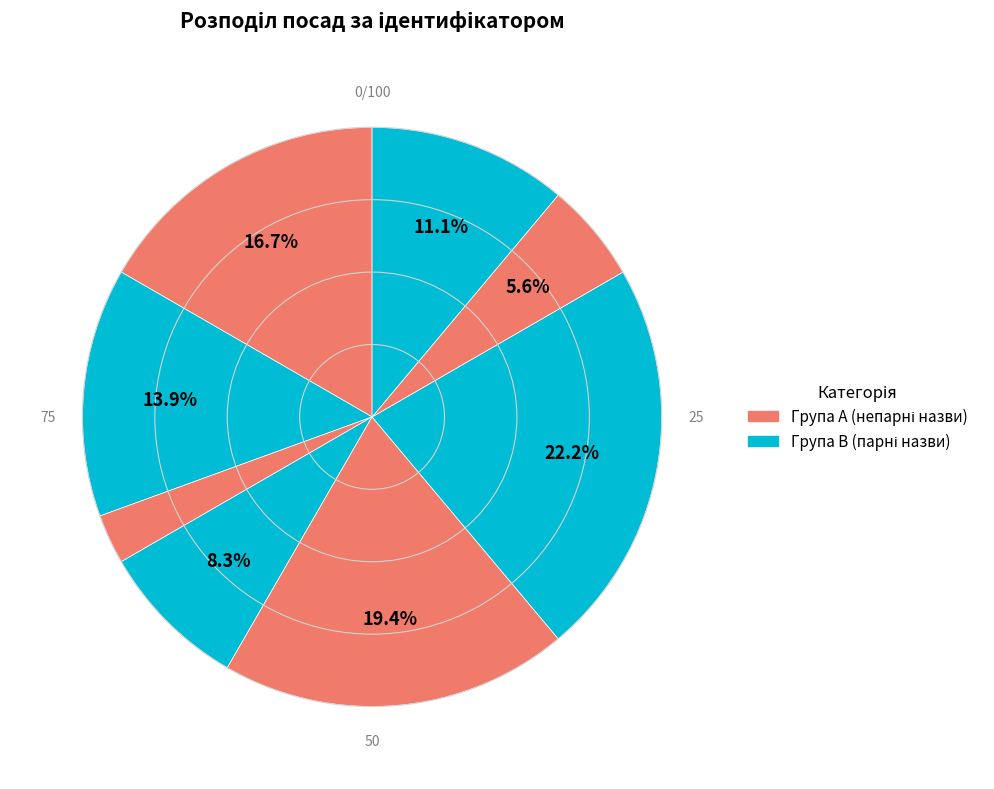

How many segments does this pie chart have?

8